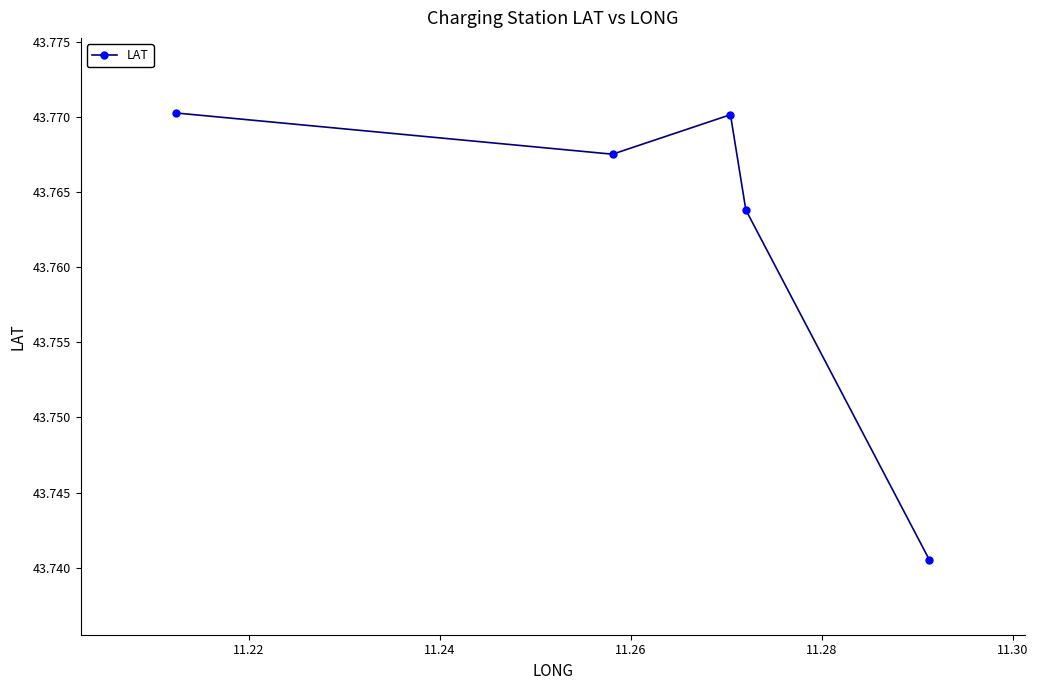

Count the values in the range 43 to 44.

5